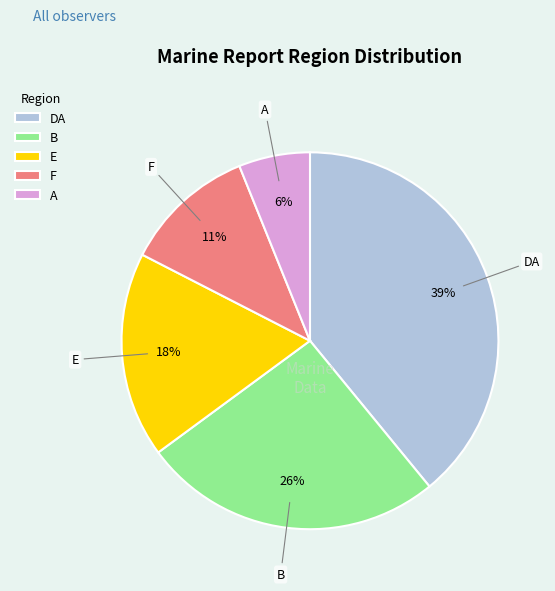

Between DA and F, which is larger?

DA